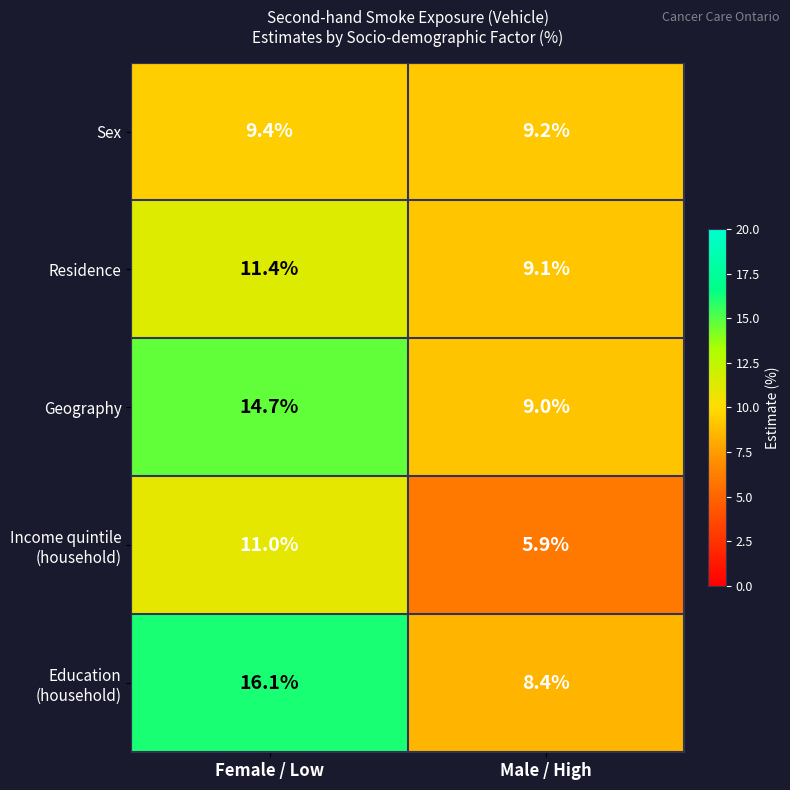

Is it true that Sex equals 9.4 at Female / Low?

True